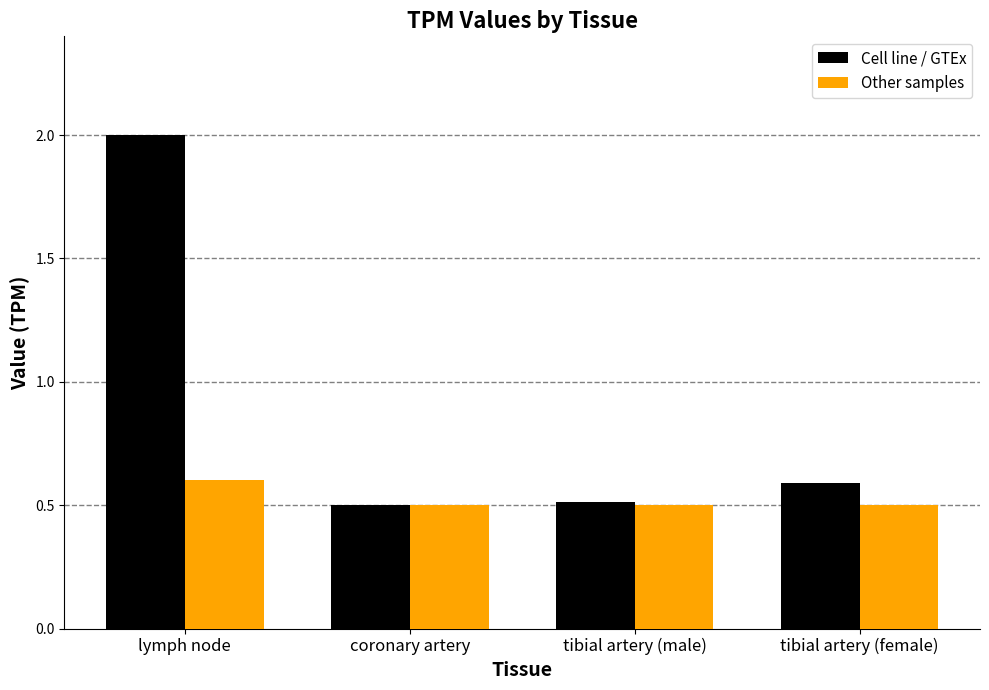

What is the label of the 1st bar from the right?

tibial artery (female)